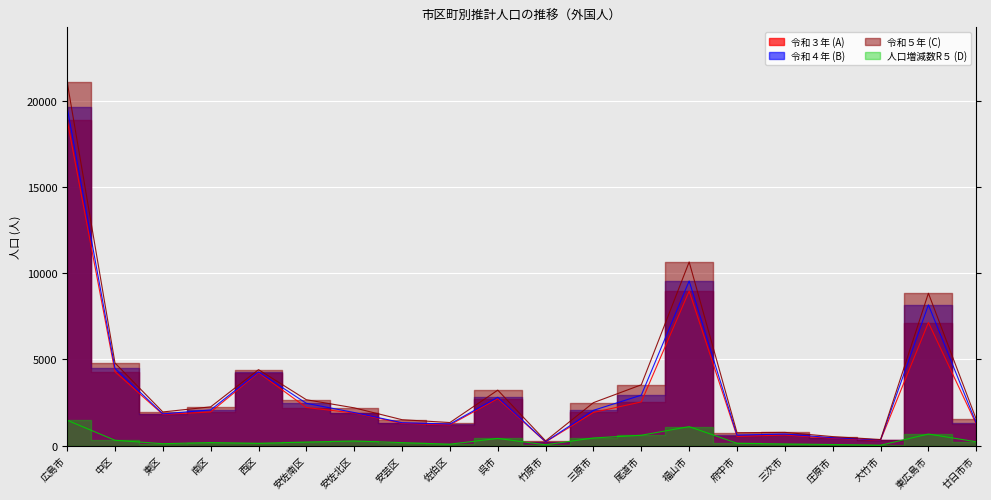

At which category is the sum across all series the highest?

広島市